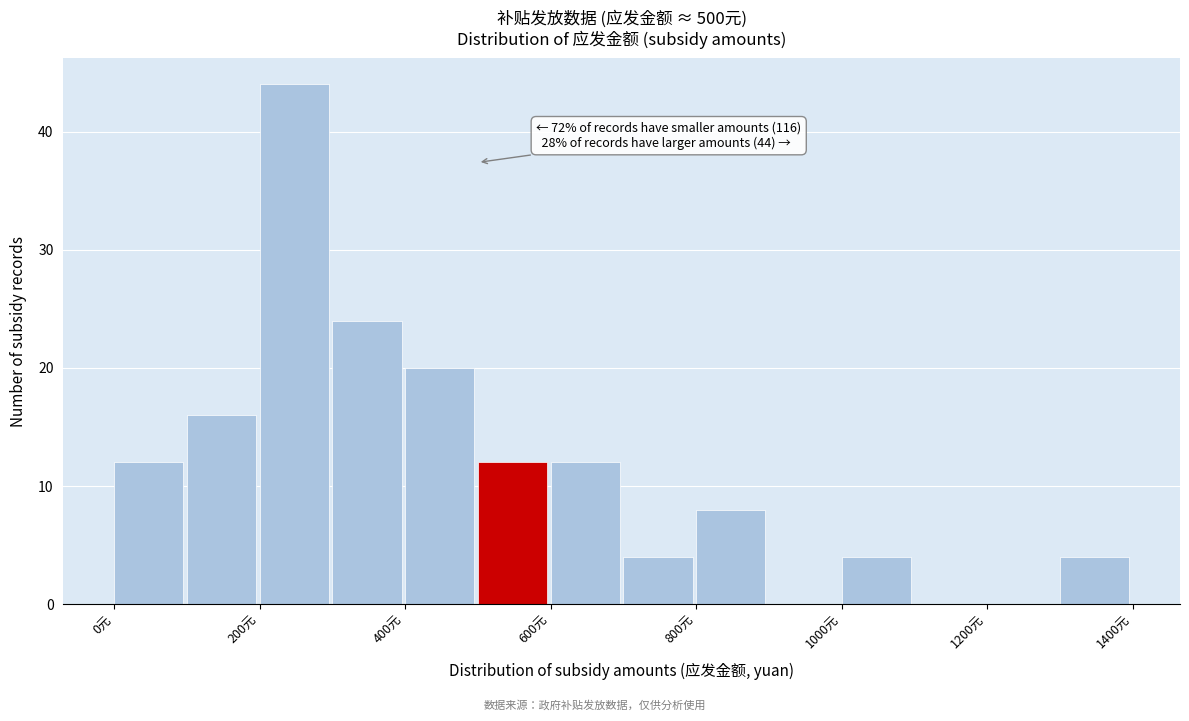

Which range on the x-axis has the tallest bar?

200 to 300